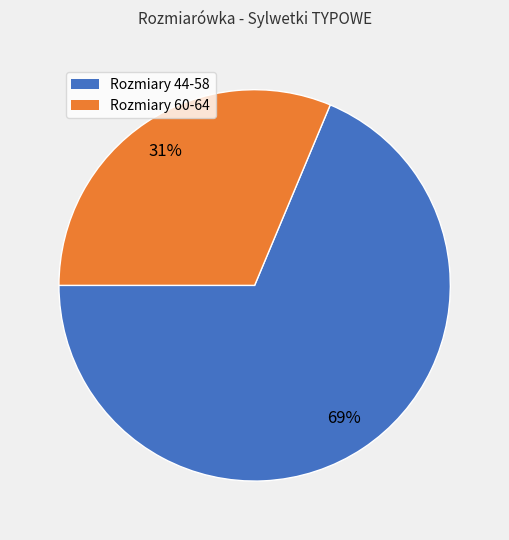

Is Rozmiary 44-58 the majority of the pie?

Yes